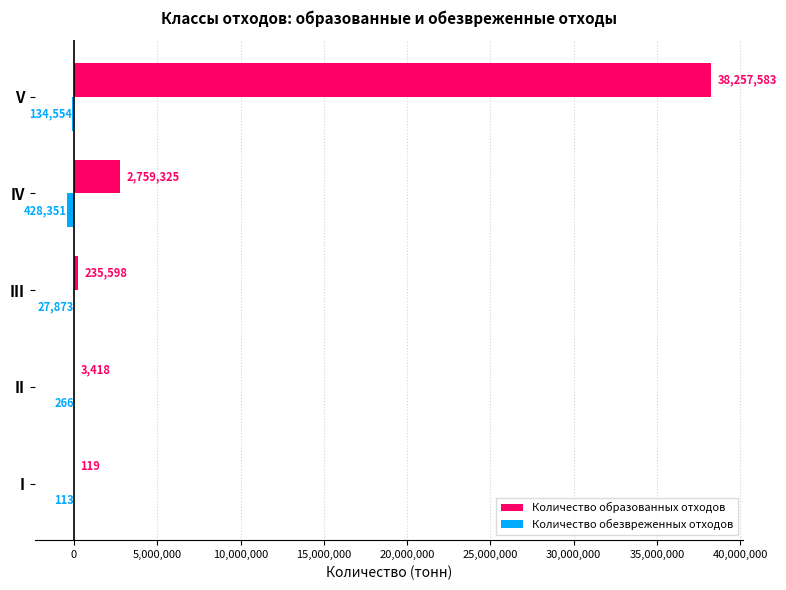

At which label is Количество образованных отходов closest to 19128851?

IV